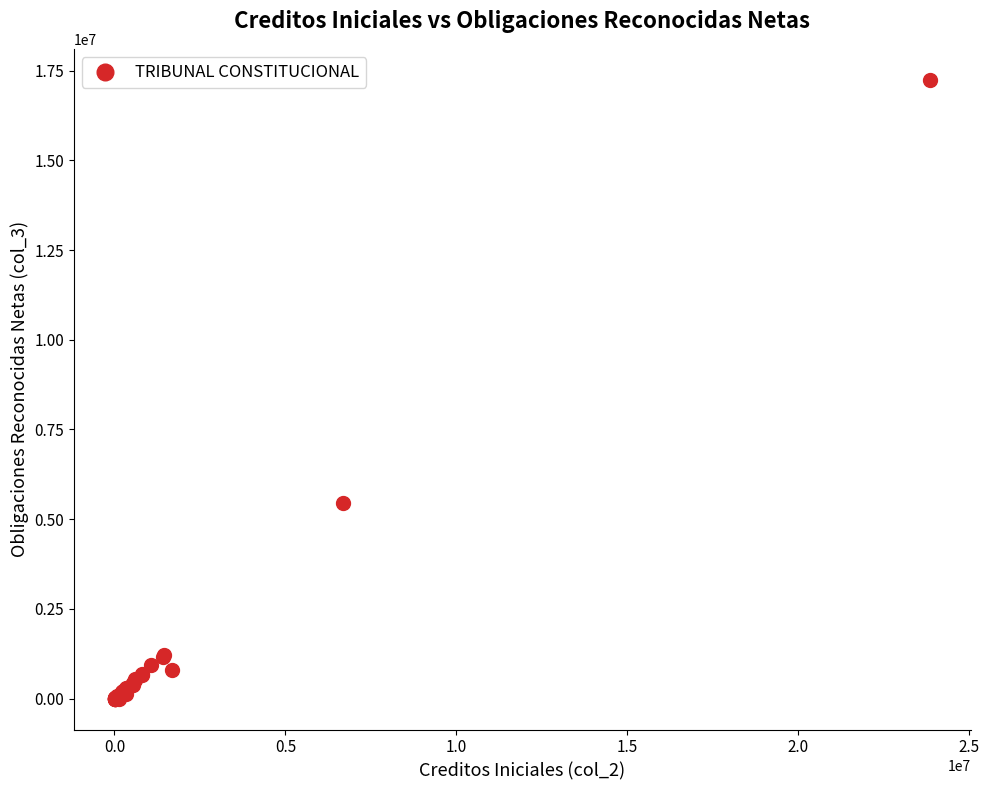

What Y value in the scatter plot is closest to 8622178?

5449550.3